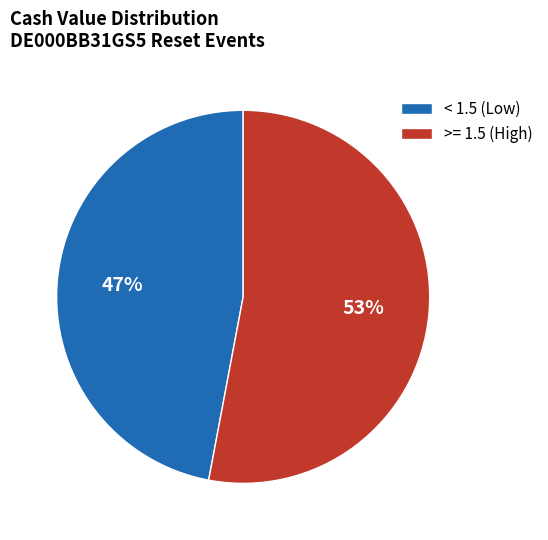

Does < 1.5 (Low) account for over 50% of the chart?

No